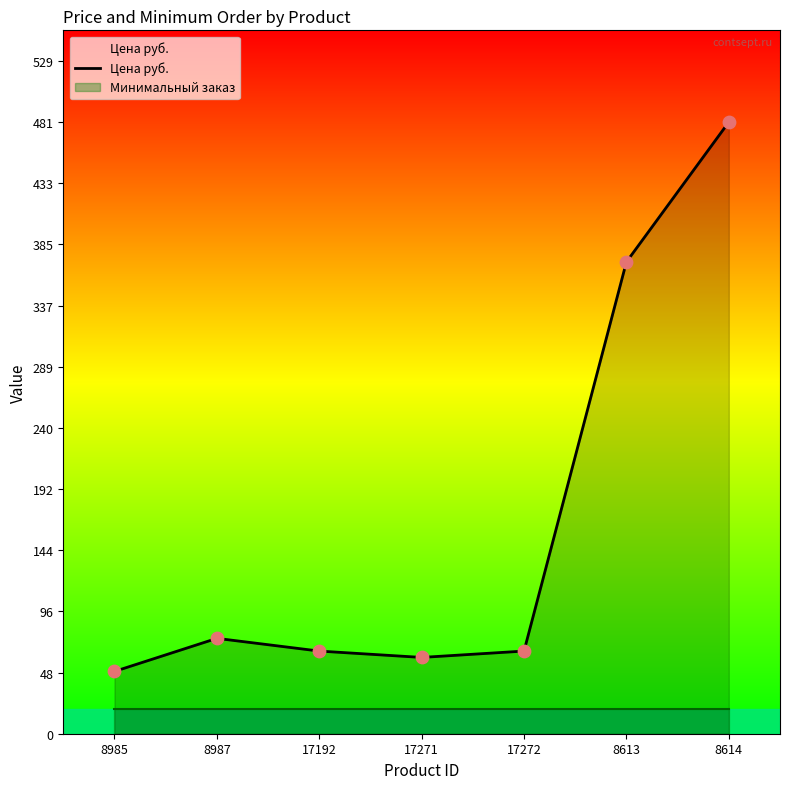

Which has a higher value, 8614 or 17272?

8614